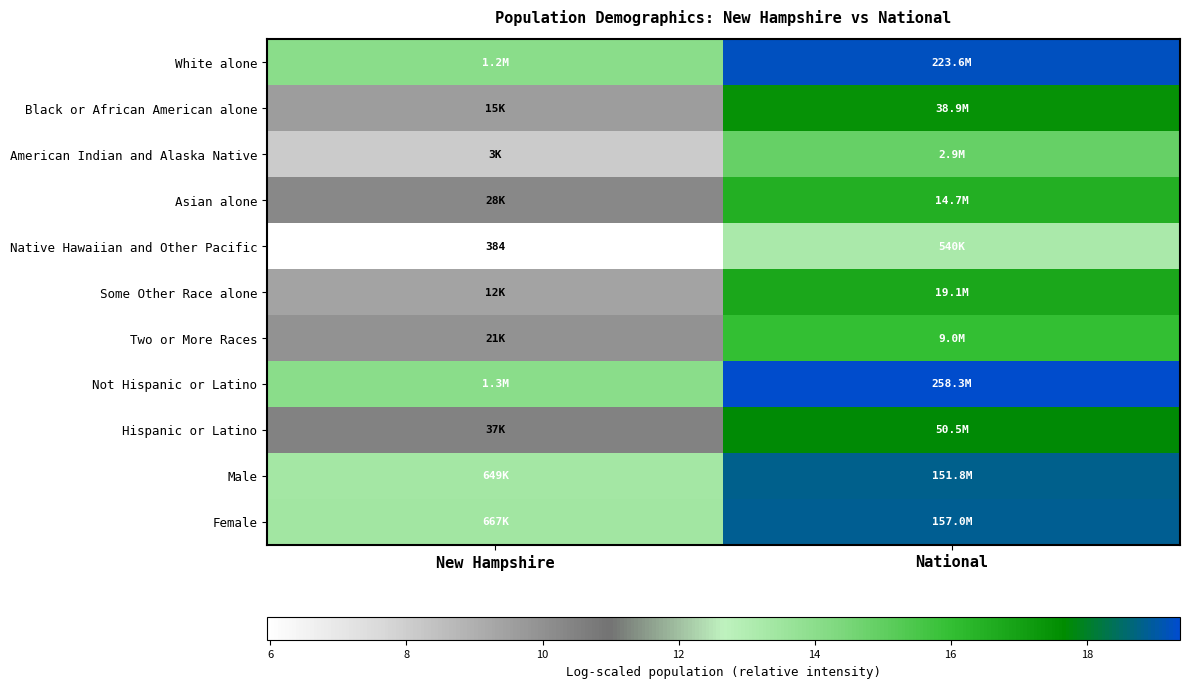

Where does the Some Other Race alone series first go above 16?

National